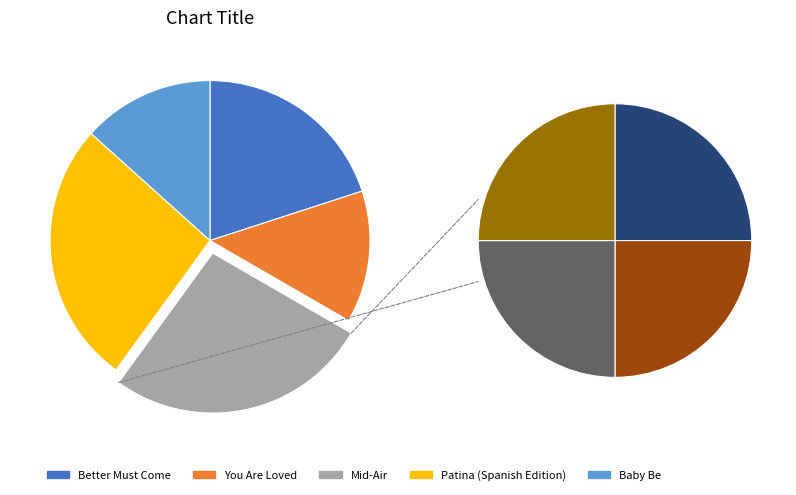

How many segments does this pie chart have?

5